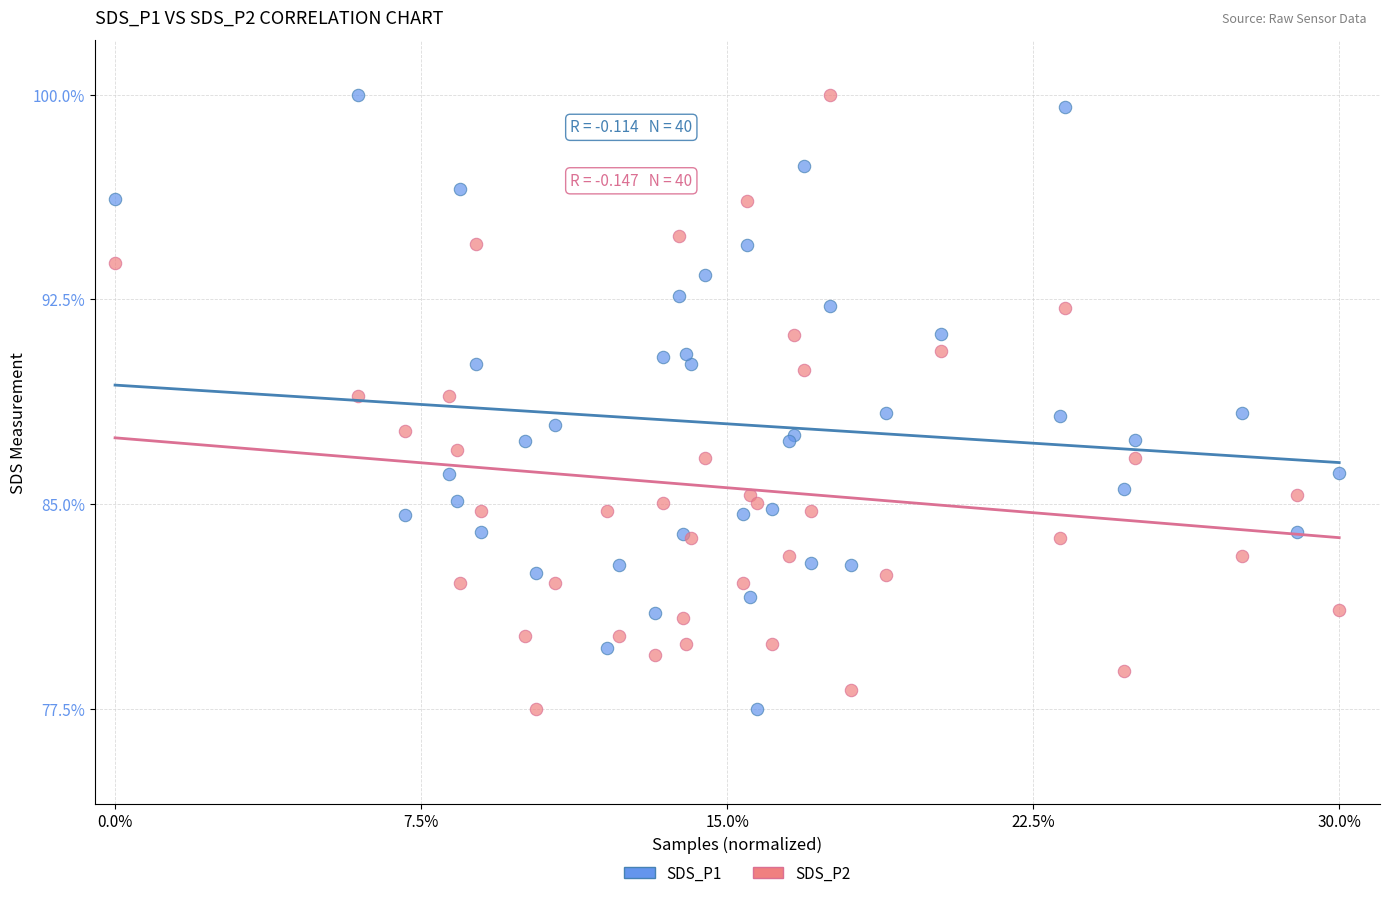

What is the X range (max minus min) for the scatter plot?

30.0